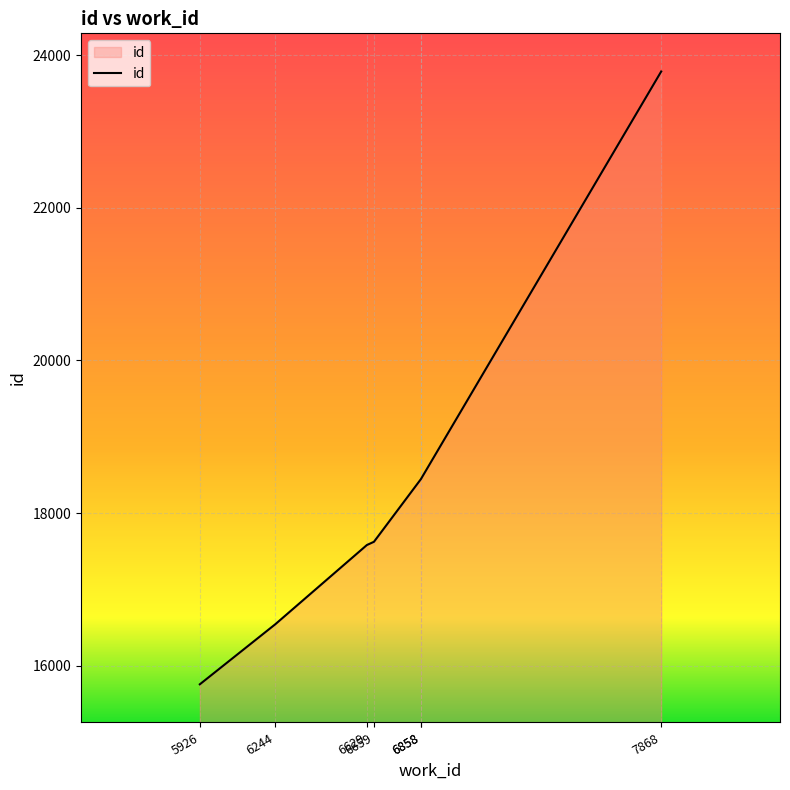

True or false: the data has more than 0 interior local peaks.

False